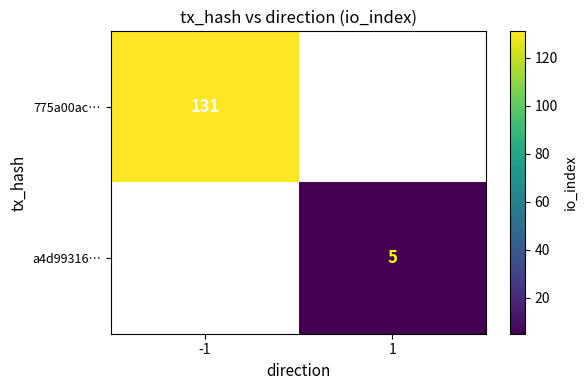

True or false: a4d99316… has a value of 5 at 1.

True